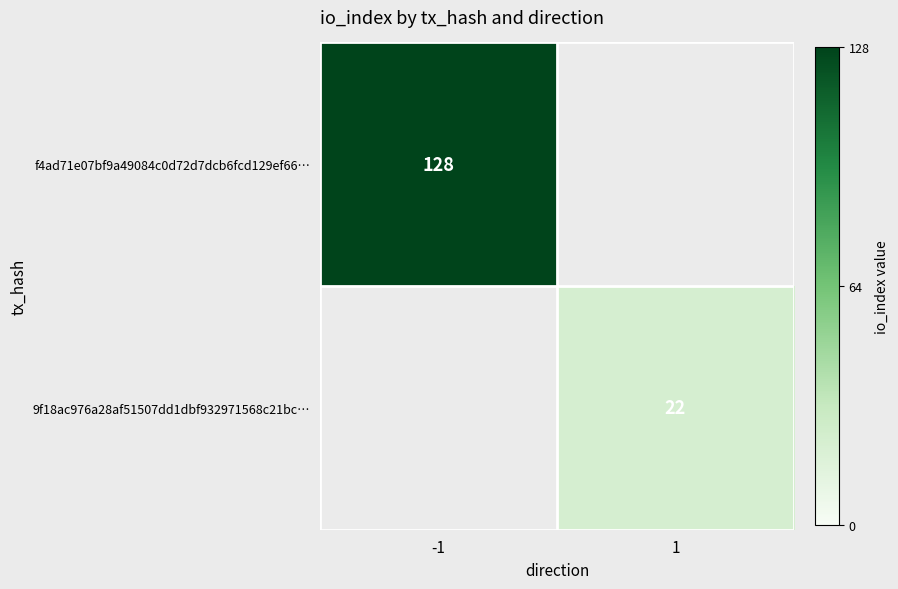

Which category has the lowest value across all series?

1